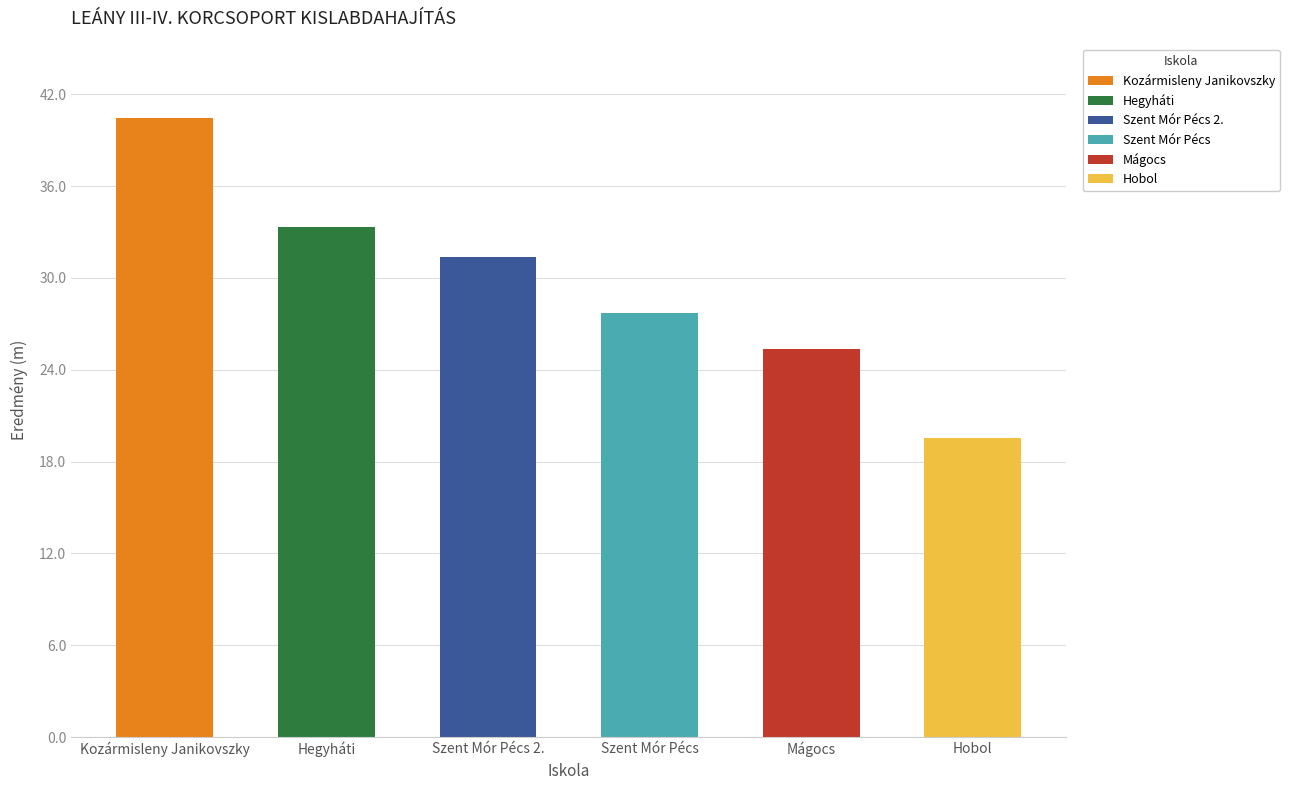

Reading left to right, what are all the values shown in this chart?

Kozármisleny Janikovszky=40.5	Hegyháti=33.3	Szent Mór Pécs 2.=31.4	Szent Mór Pécs=27.7	Mágocs=25.3	Hobol=19.5